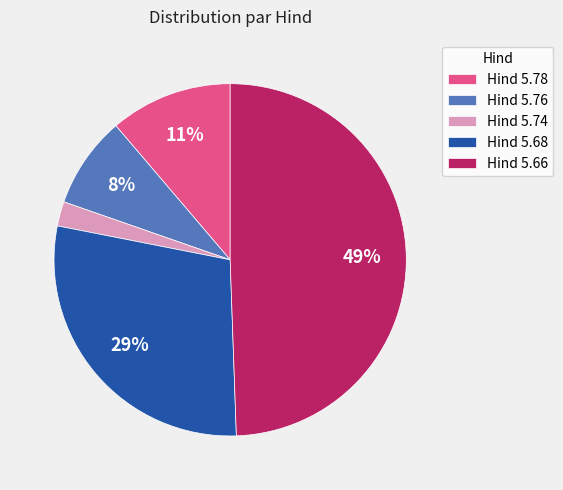

Is the sum of Hind 5.66 and Hind 5.74 greater than half?

Yes